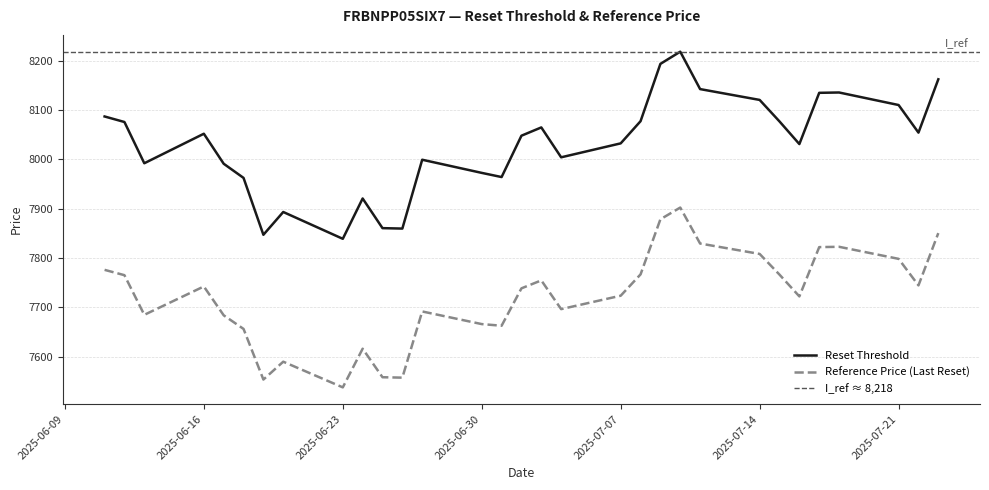

What is the highest value of the Reference Price (Last Reset) series?

7902.2